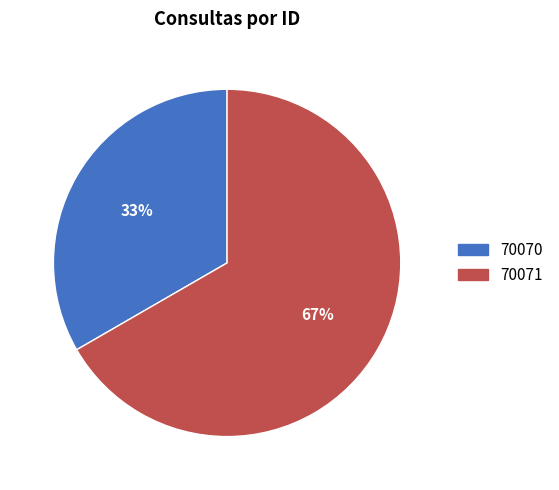

Count the number of slices in the pie.

2